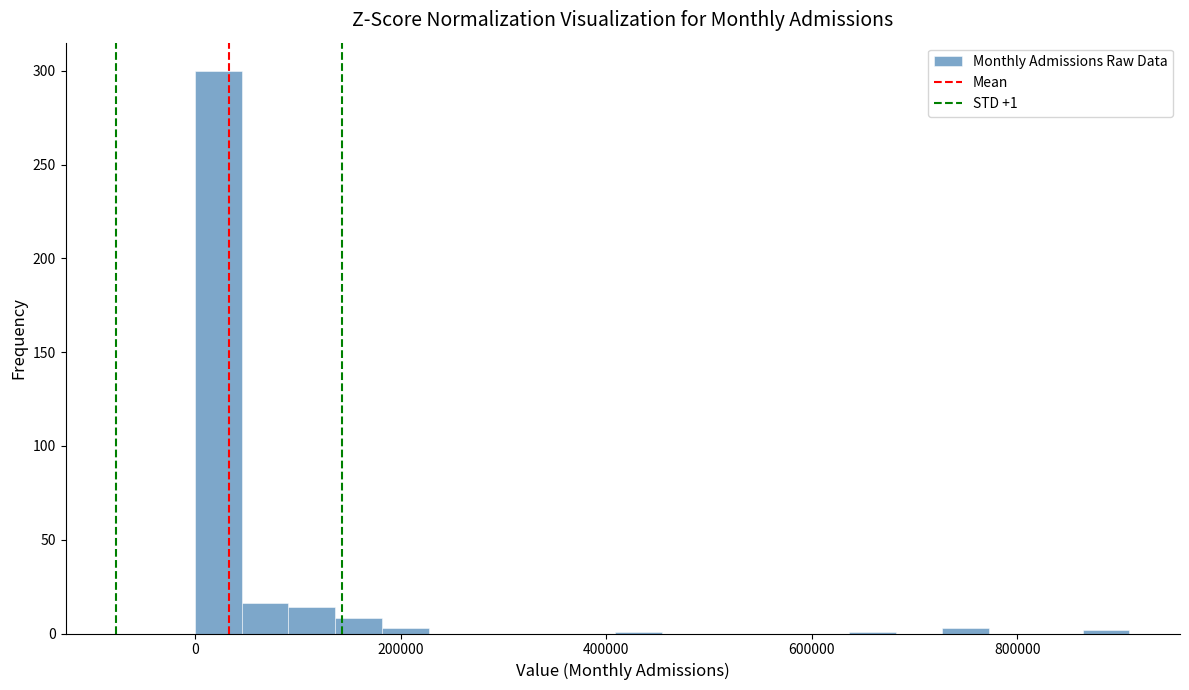

Around what value on the x-axis is the tallest bar? Give the approximate position of its centre, as read against the axis.

20000